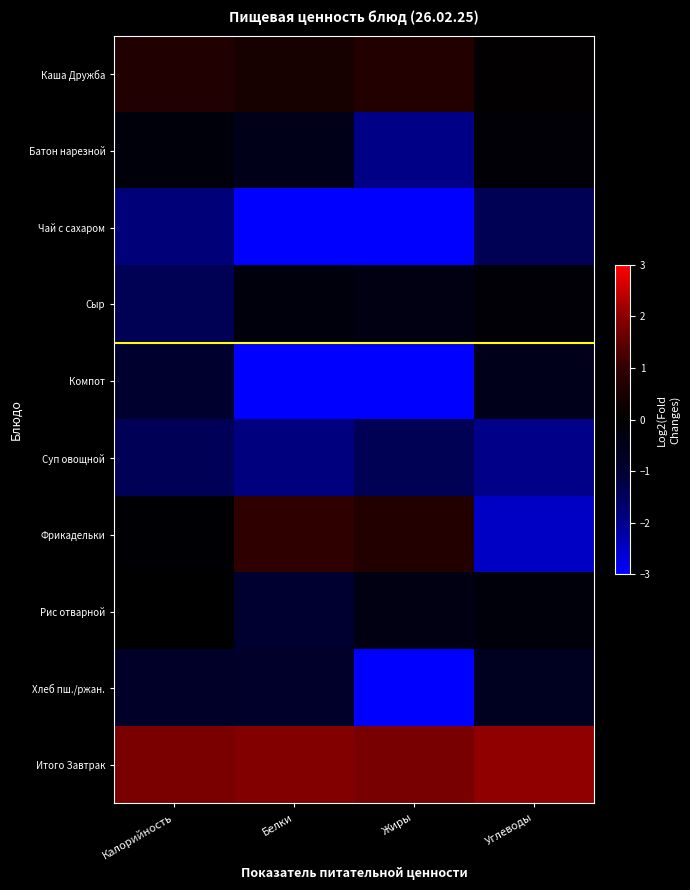

Which series changed the most between Жиры and Углеводы?

Компот